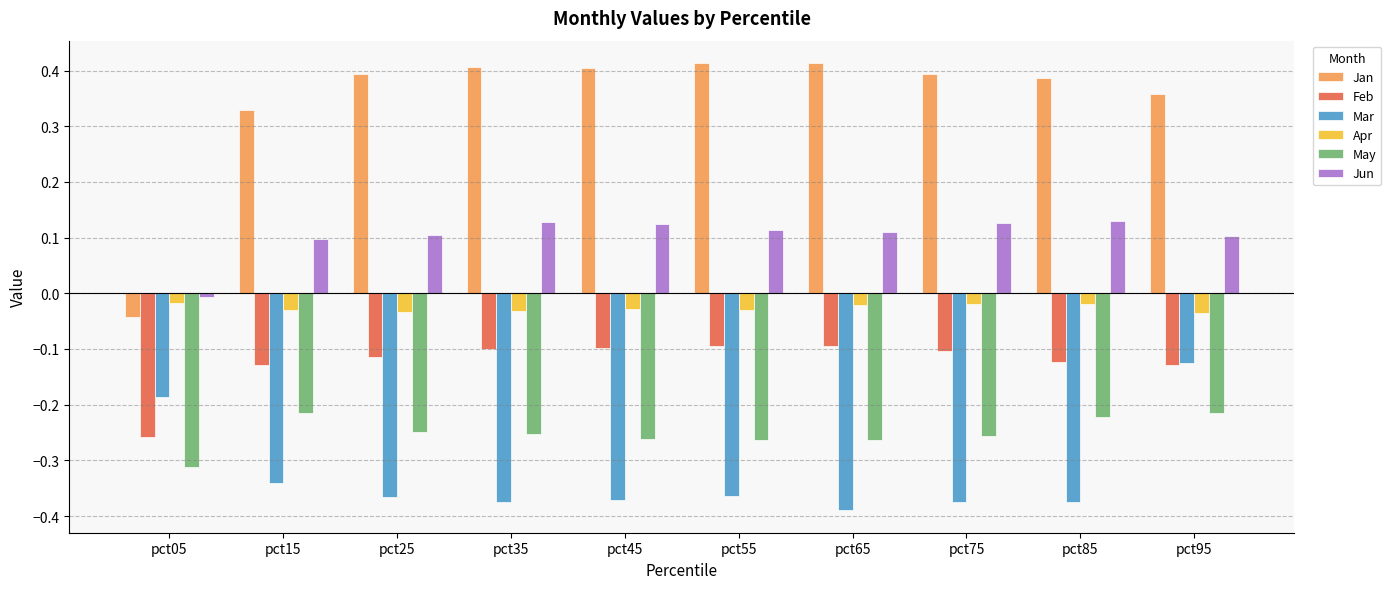

How many groups of bars are there?

10